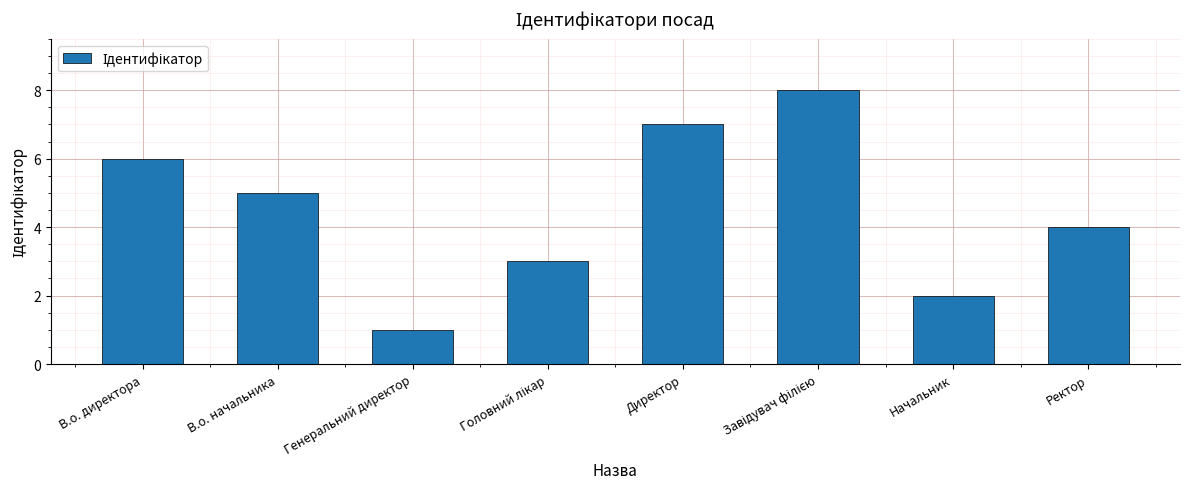

What is the difference between the second highest and second lowest values?

5